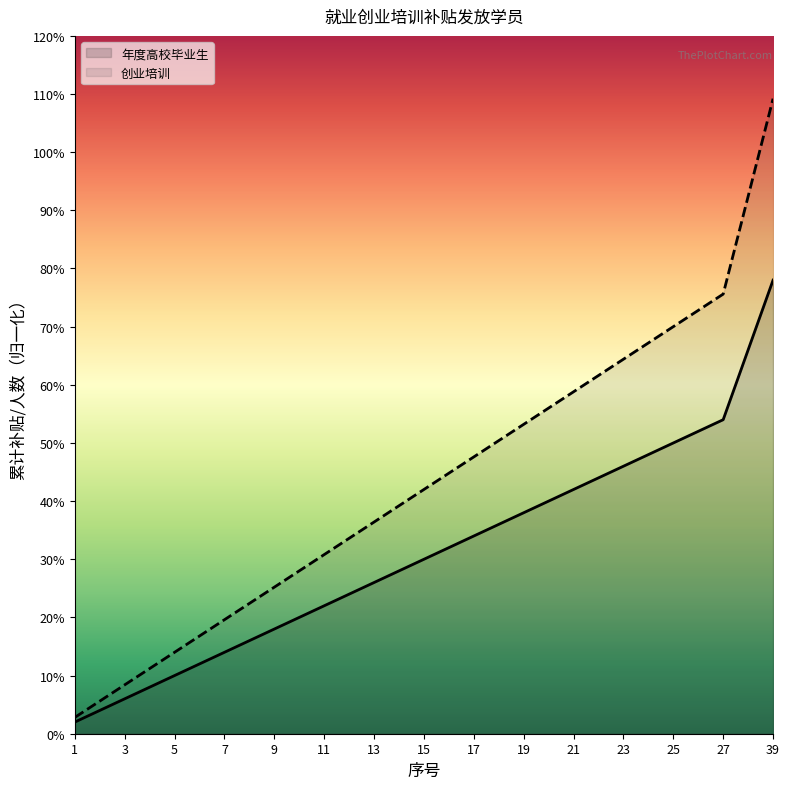

List the series in order of their overall mean, highest first.

创业培训, 年度高校毕业生